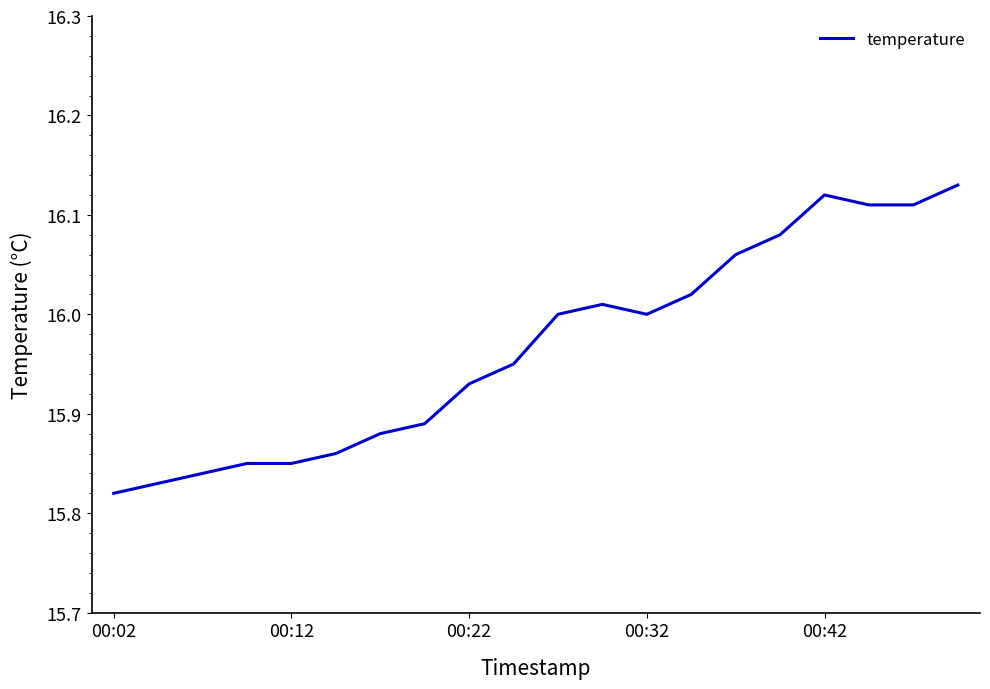

What is the difference between the maximum and minimum values?

0.3